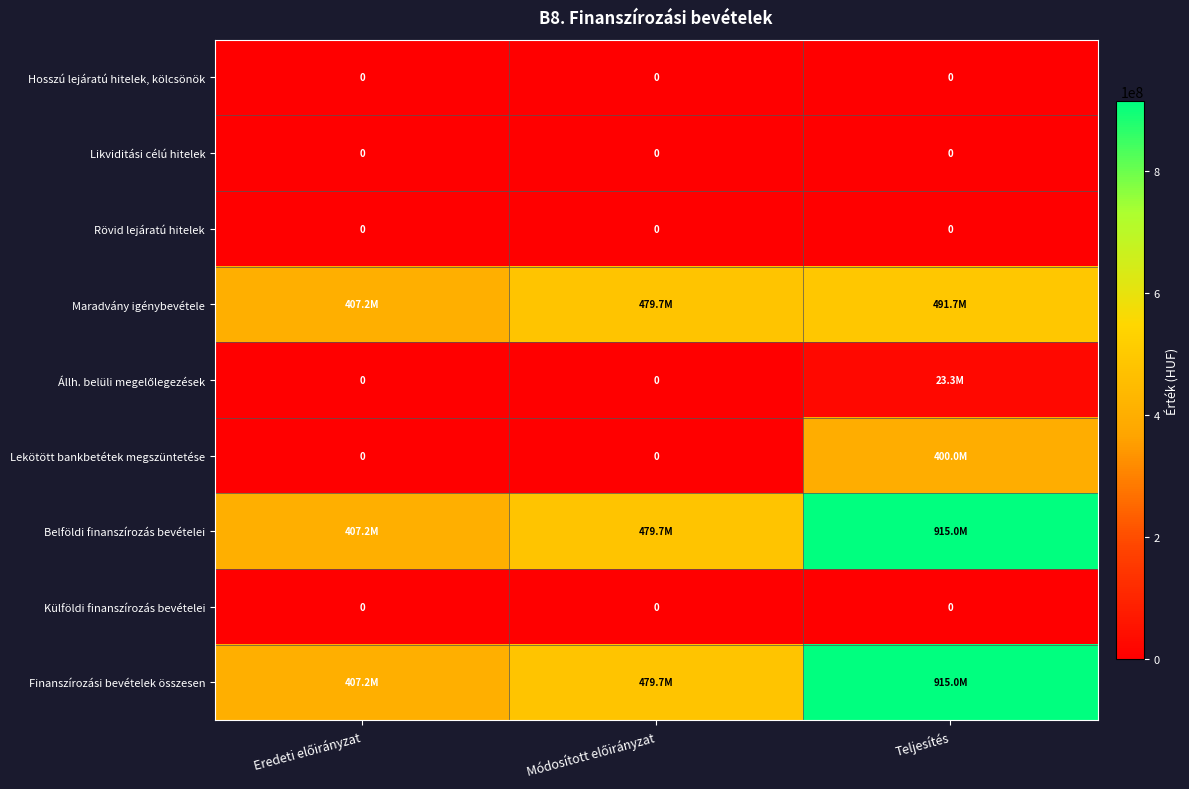

The Külföldi finanszírozás bevételei series shows 0 at Teljesítés. True or false?

True